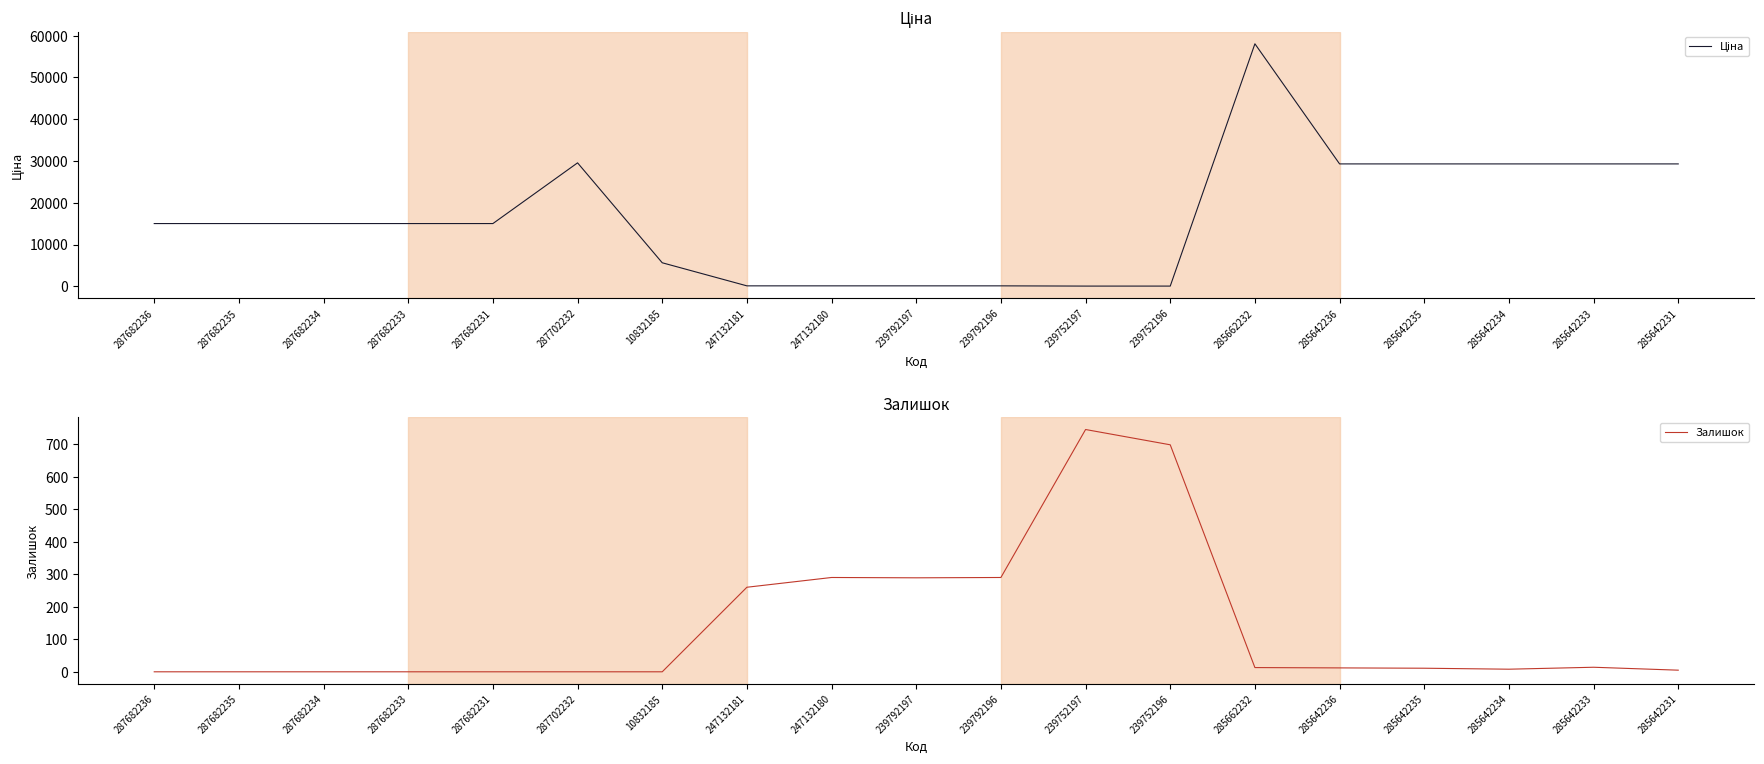

Where is Ціна nearest to the value 29046?

285642236